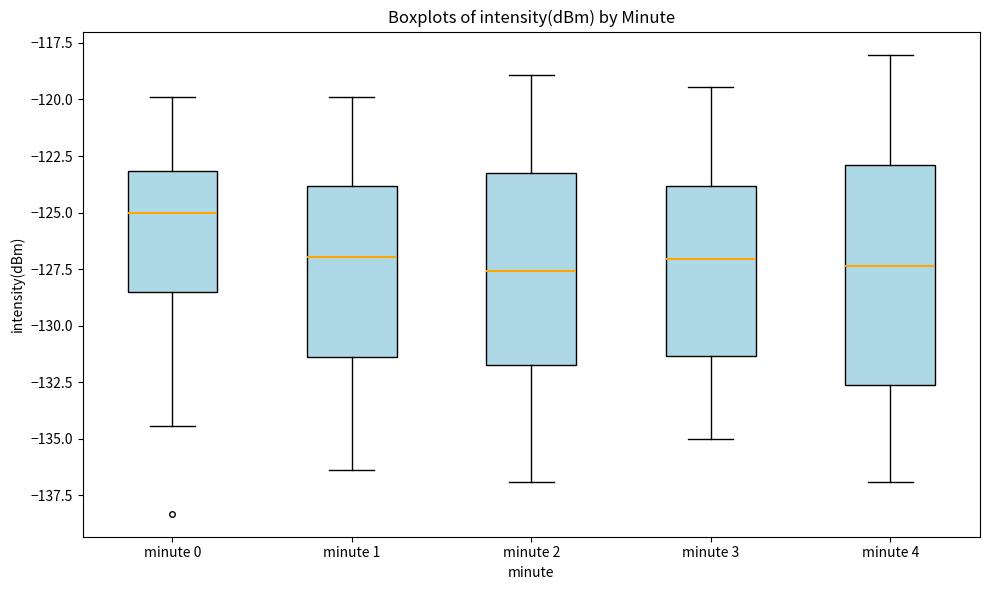

Which box is the tallest, from its lower edge to its upper edge?

minute 4